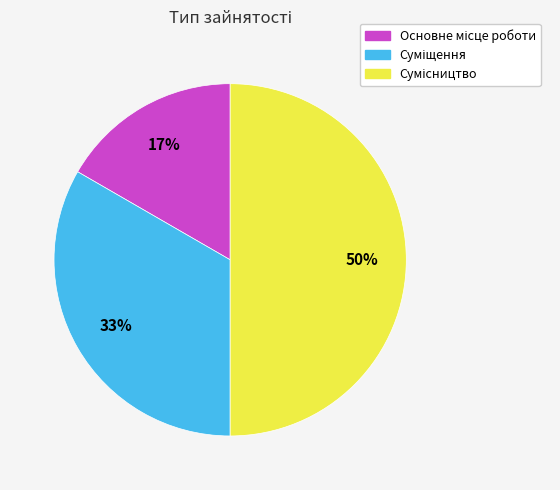

How many slices are in this pie chart?

3